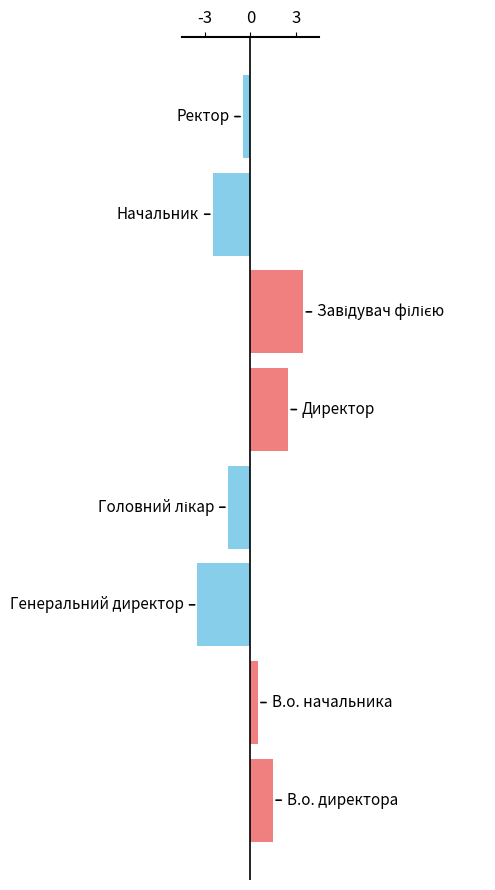

How many data points does each series have?

8